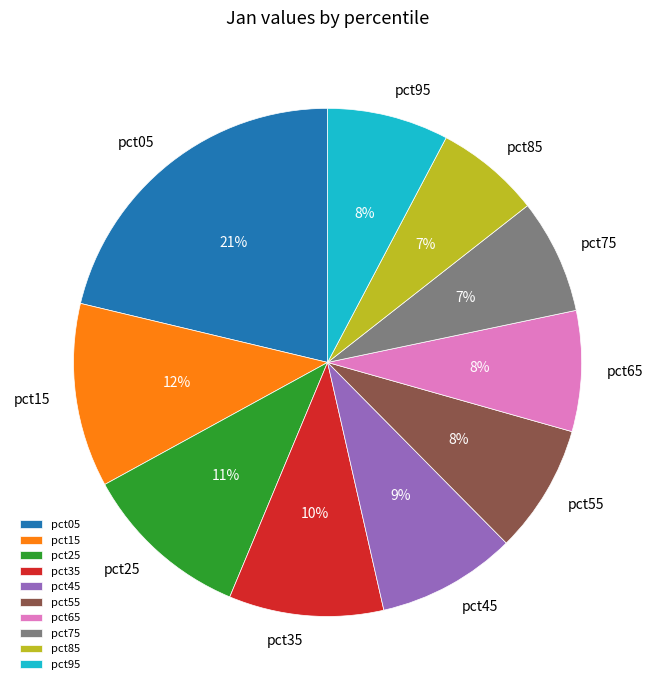

Does any single category account for the majority?

No